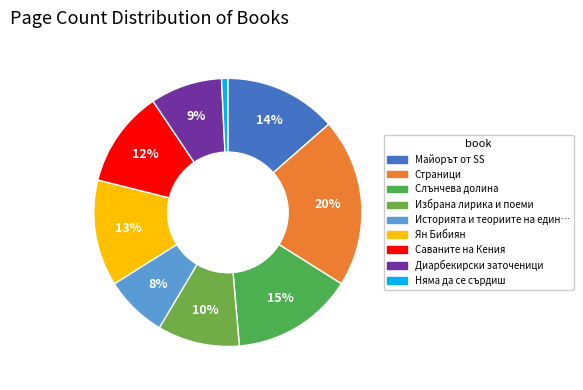

Rank the categories by value from highest to lowest.

Страници, Слънчева долина, Майорът от SS, Ян Бибиян, Саваните на Кения, Избрана лирика и поеми, Диарбекирски заточеници, Историята и теориите на един Пигмалион, Няма да се сърдиш